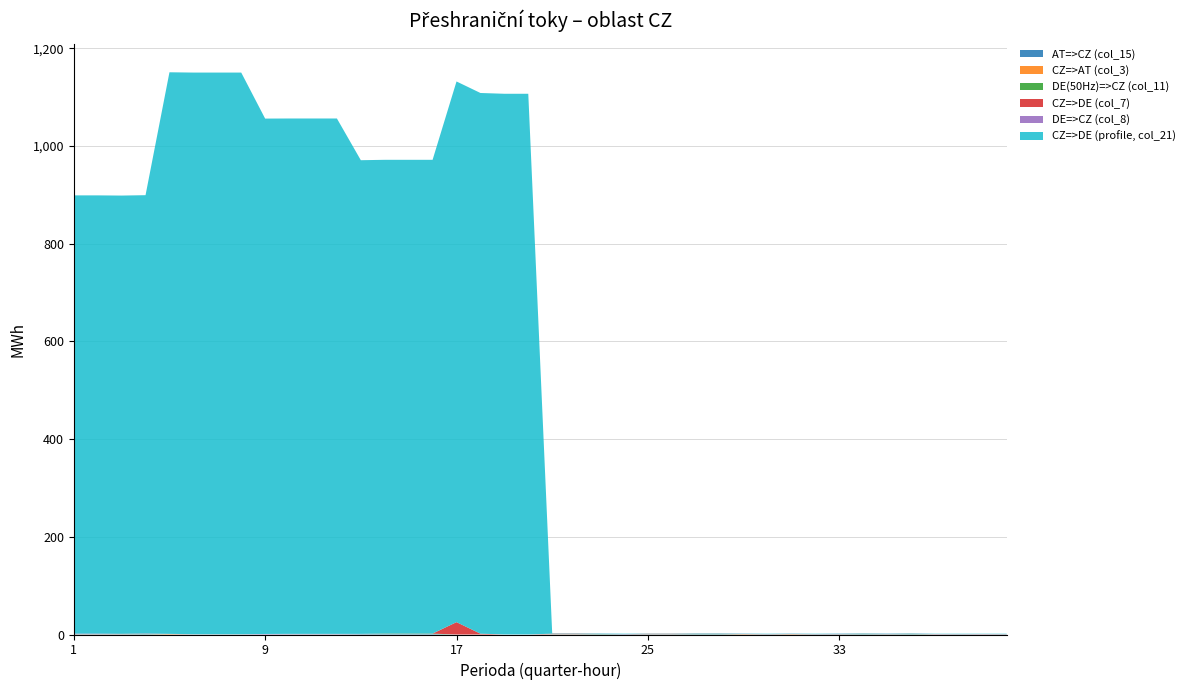

Reading left to right, transcribe all the data shown in this chart.

AT=>CZ (col_15): 0.7	0.7	0.7	0.7	0.2	0.2	0.2	0.2	0.2	0.2	0.2	0.2	0.9	0.9	0.9	0.9	0.0	0.0	0.0	0.0	0.6	0.6	0.6	0.6	0.7	0.7	0.7	0.7	0.3	0.3	0.3	0.3	0.7	0.7	0.7	0.7	0.3	0.3	0.3	0.3
CZ=>AT (col_3): 0.3	0.3	0.3	0.0	0.8	0.0	0.0	0.0	0.0	0.0	0.0	0.0	0.1	0.0	0.0	0.0	0.0	0.0	0.0	0.0	0.4	0.4	0.0	0.0	0.3	0.3	0.0	0.0	0.7	0.0	0.7	0.0	0.3	0.0	0.3	0.0	0.3	0.0	0.3	0.0
DE(50Hz)=>CZ (col_11): 0.0	0.0	0.0	0.7	0.0	0.2	0.2	0.2	0.0	0.2	0.2	0.2	0.0	0.9	0.9	0.9	0.0	0.0	0.0	0.0	0.0	0.0	0.6	0.1	0.0	0.0	0.7	0.7	0.0	0.3	0.0	0.3	0.0	0.7	0.0	0.7	0.0	0.3	0.0	0.3
CZ=>DE (col_7): 0.0	0.0	0.4	0.0	0.0	0.0	0.0	0.0	0.0	0.0	0.0	0.0	0.0	0.0	0.0	0.0	25.3	1.7	0.0	0.0	0.7	0.7	0.0	0.0	0.5	0.5	0.0	0.0	0.0	0.0	0.0	0.0	0.0	0.0	0.0	0.0	0.0	0.0	0.0	0.0
DE=>CZ (col_8): 0.8	0.8	0.0	0.8	0.3	0.3	0.3	0.3	0.9	0.9	0.9	0.9	0.3	0.3	0.3	0.3	0.0	0.0	0.1	0.1	0.0	0.0	0.3	0.3	0.0	0.0	0.5	0.5	0.4	0.4	0.4	0.4	0.4	0.4	0.4	0.4	0.4	0.4	0.4	0.4
CZ=>DE (profile, col_21): 897.2	897.2	897.2	897.2	1149.7	1149.7	1149.7	1149.7	1055.1	1055.1	1055.1	1055.1	969.7	969.7	969.7	969.7	1106.9	1106.9	1106.9	1106.9	0.7	0.7	0.7	0.7	0.5	0.5	0.5	0.5	0.6	0.6	0.6	0.6	0.6	0.6	0.6	0.6	0.6	0.6	0.6	0.6